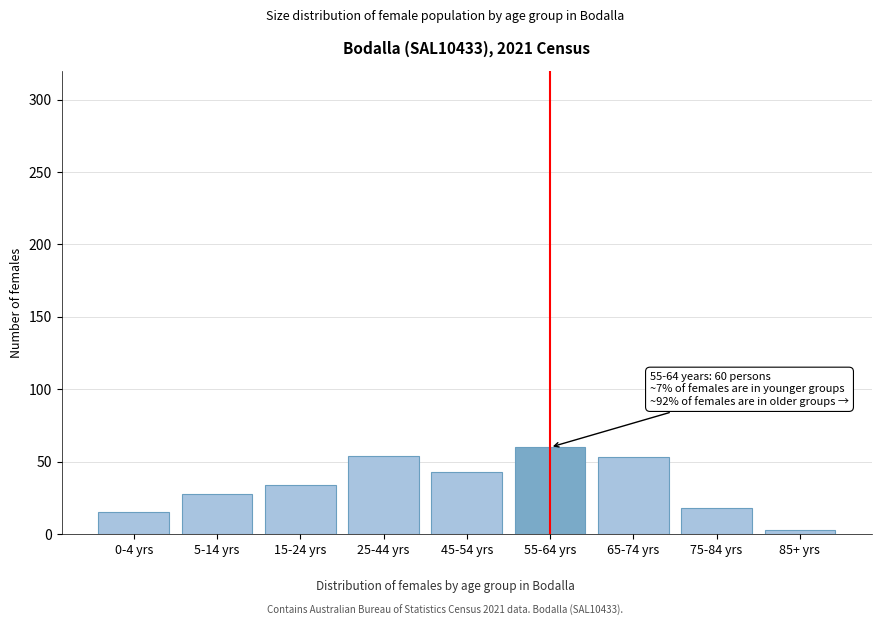

What is the label of the 2nd bar from the right?

75-84 yrs